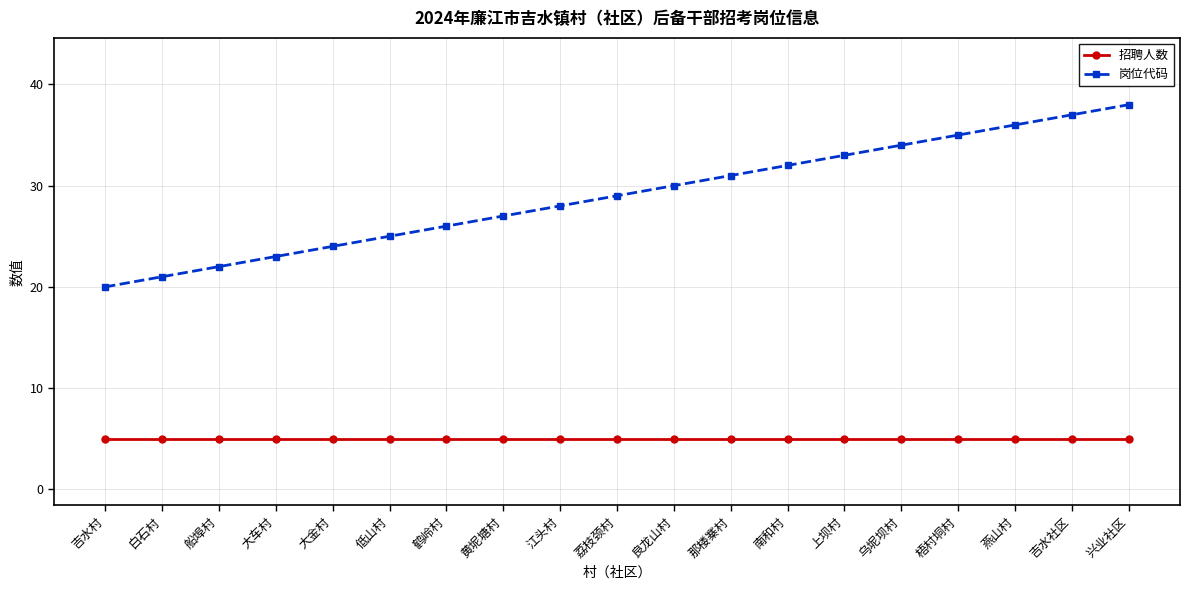

What position from the left is 南和村?

13